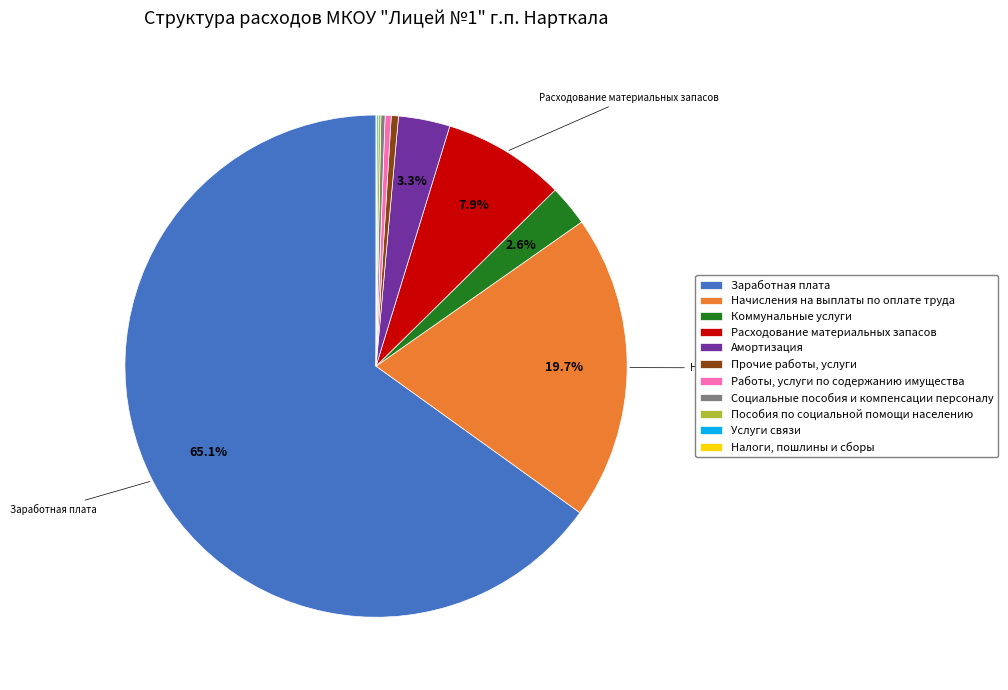

Does Прочие работы, услуги account for over 50% of the chart?

No